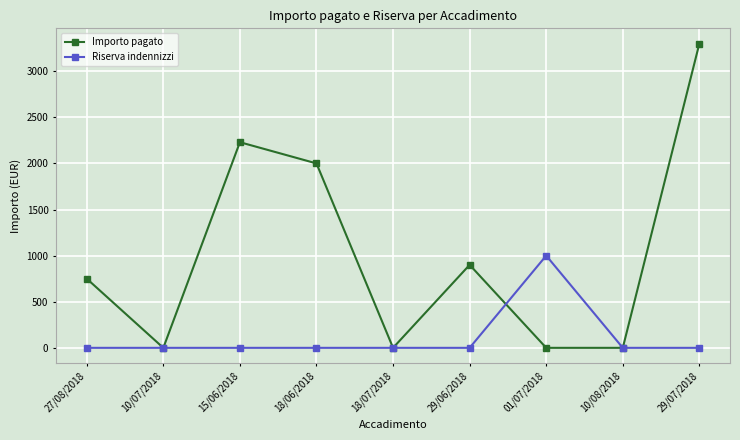

True or false: Riserva indennizzi has more than 0 interior local peaks.

True